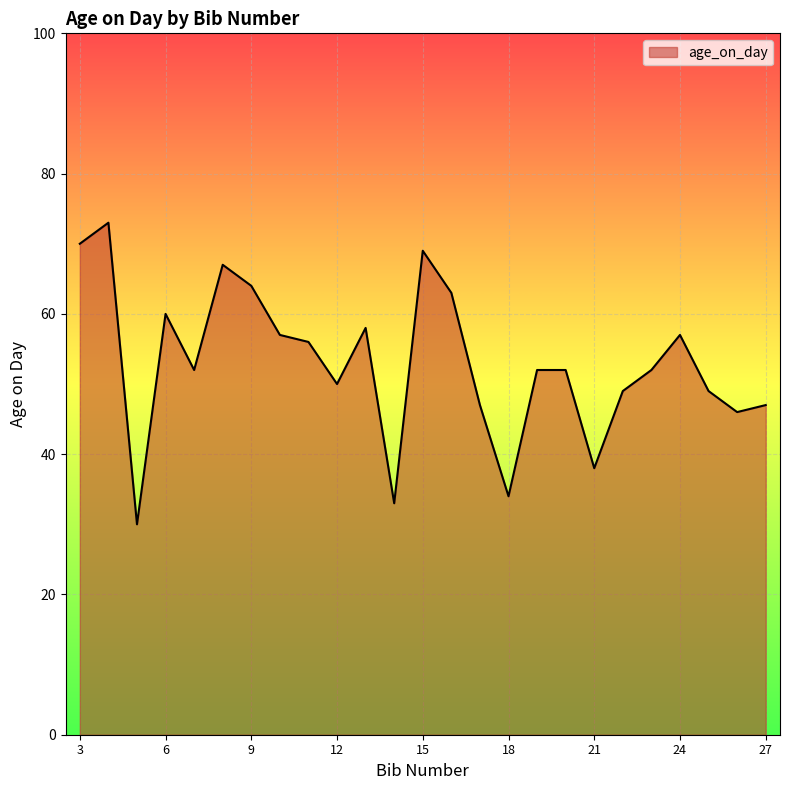

How many categories are shown in the chart?

25